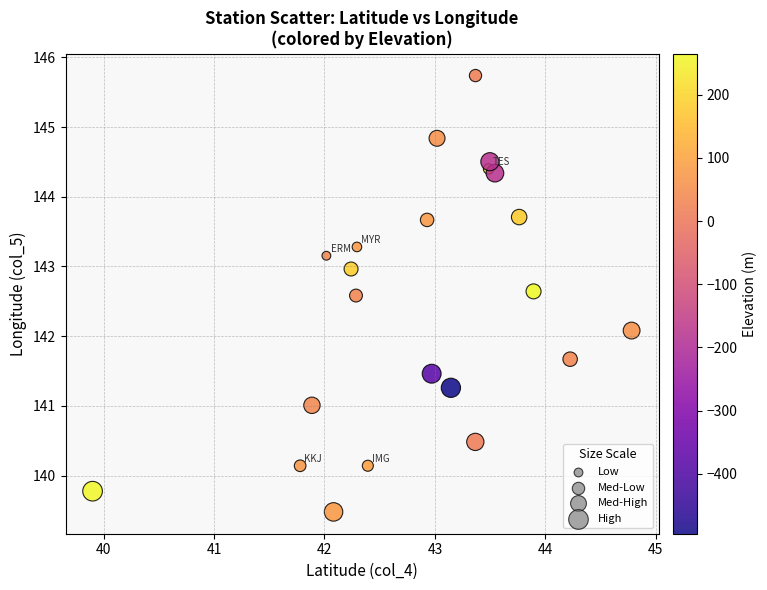

What is the range of X values (max minus min)?

4.9